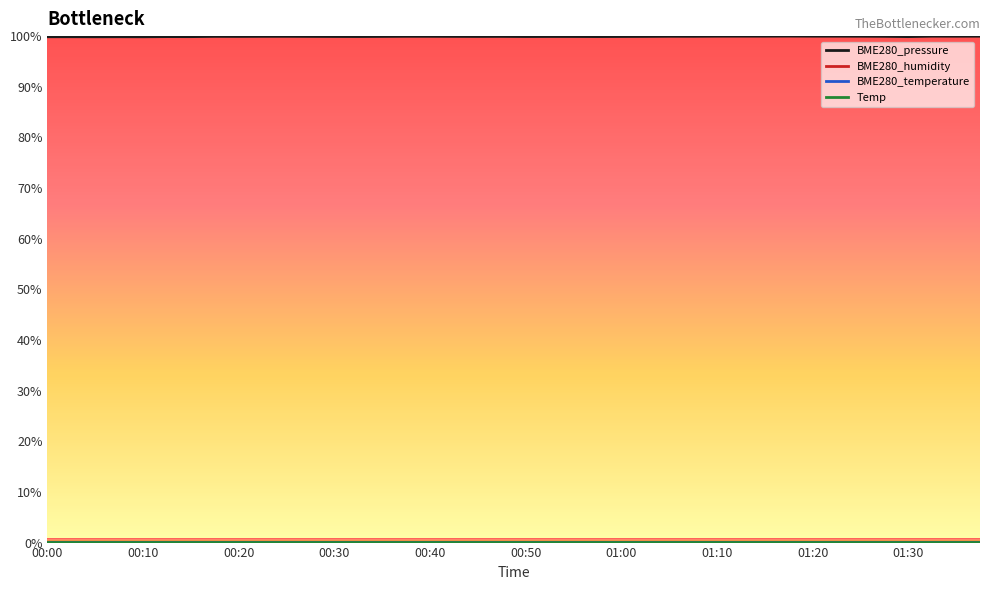

Is this an area chart (filled region under the line)?

No